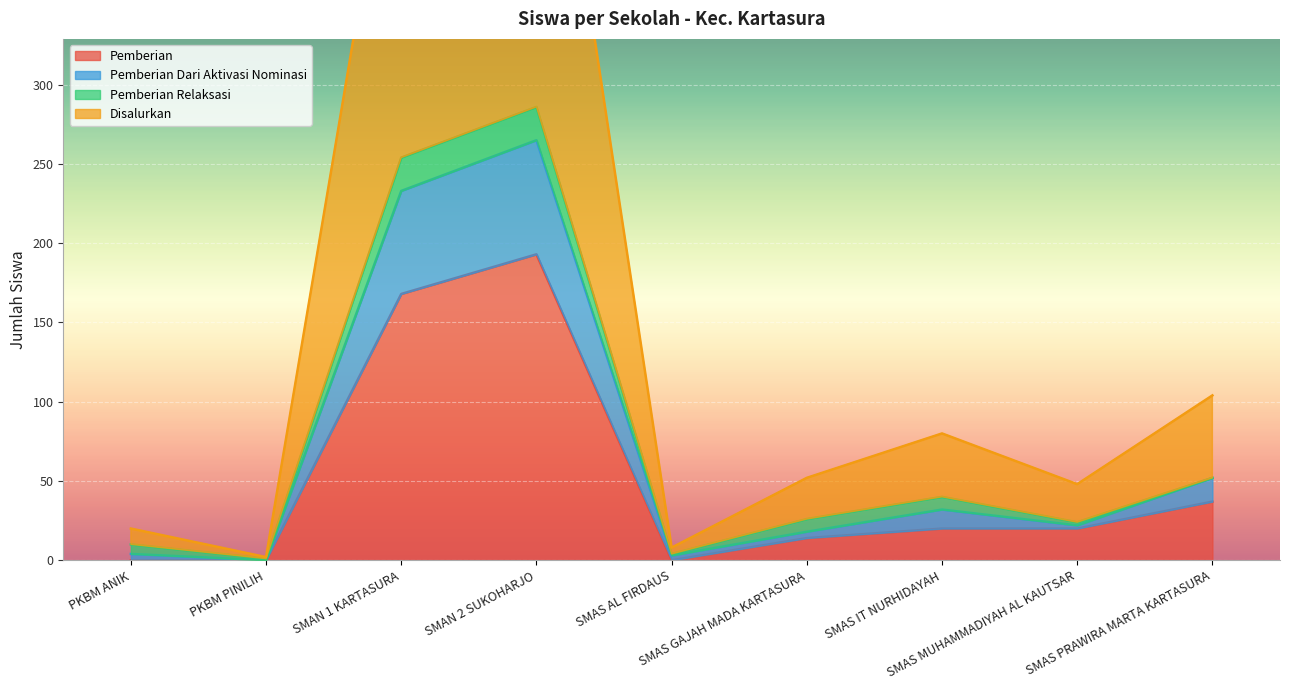

The Disalurkan series shows 48 at SMAS MUHAMMADIYAH AL KAUTSAR. True or false?

True